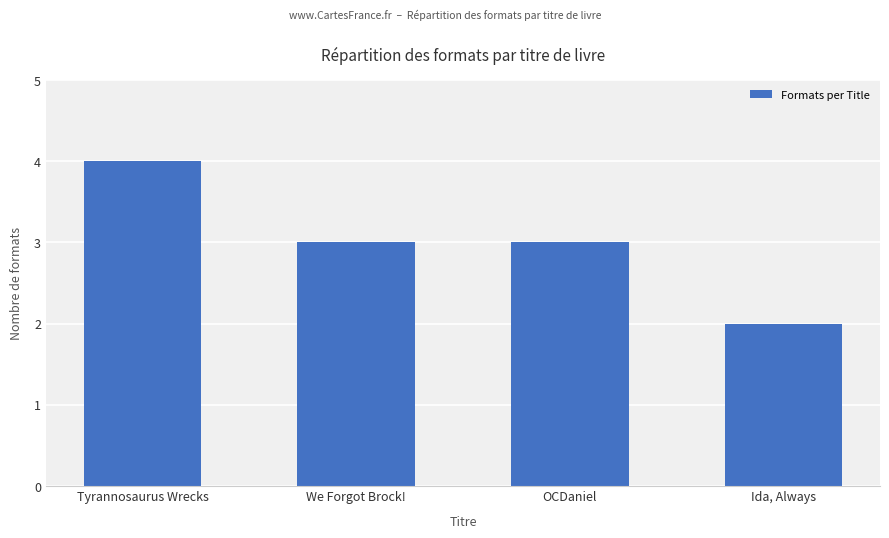

What is the label of the 2nd bar from the right?

OCDaniel